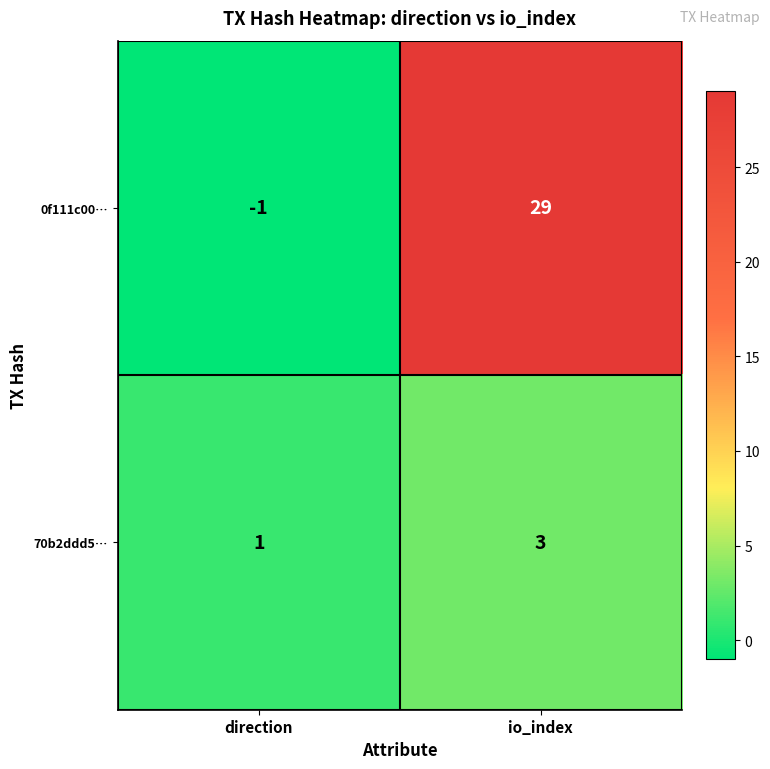

Which category has the highest value across all series?

io_index